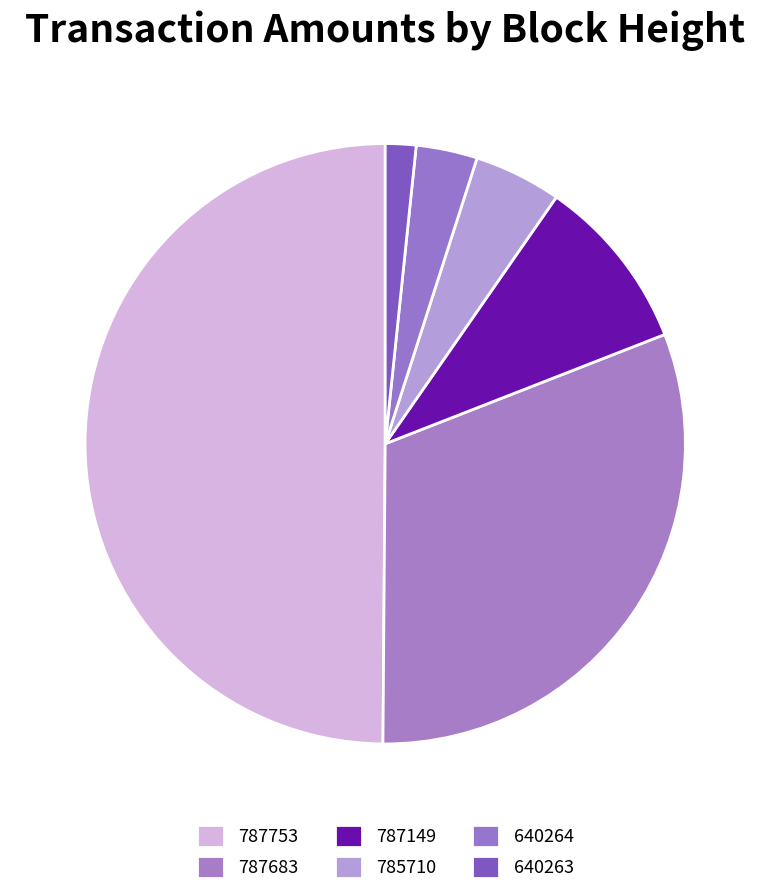

Combined, what portion of the pie is 640264 and 640263?

4.9%